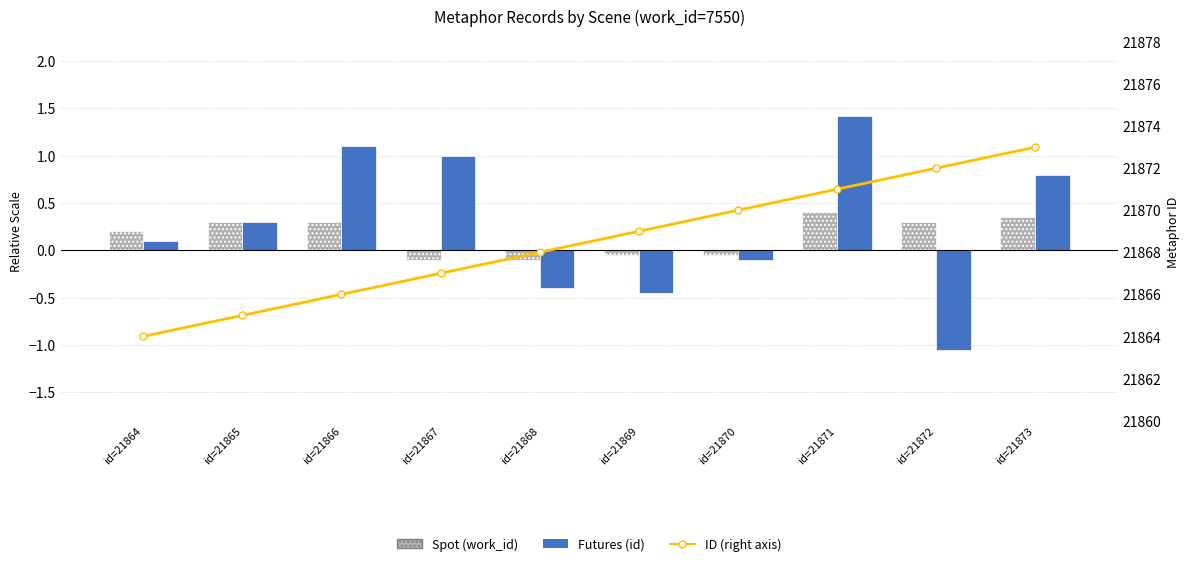

How many ID (right axis) values are between 21866 and 21871?

6